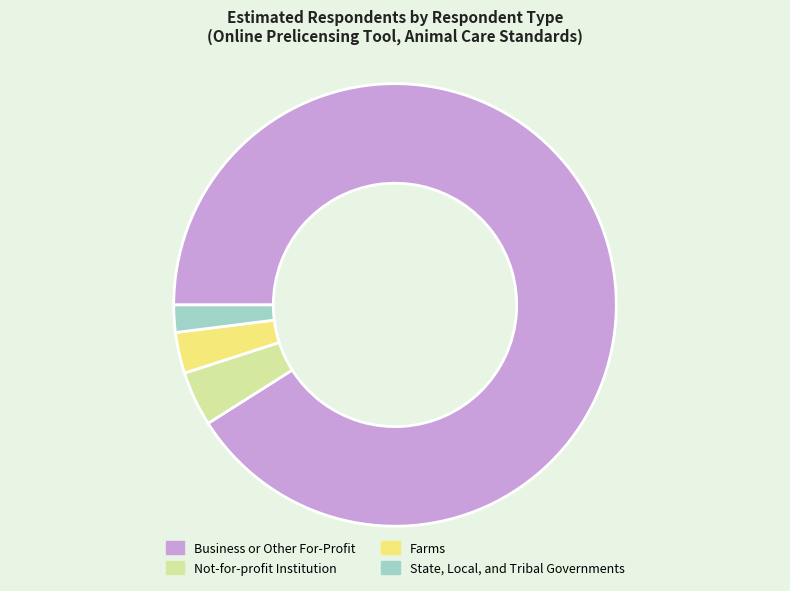

The Business or Other For-Profit slice represents 91% of the pie. True or false?

True